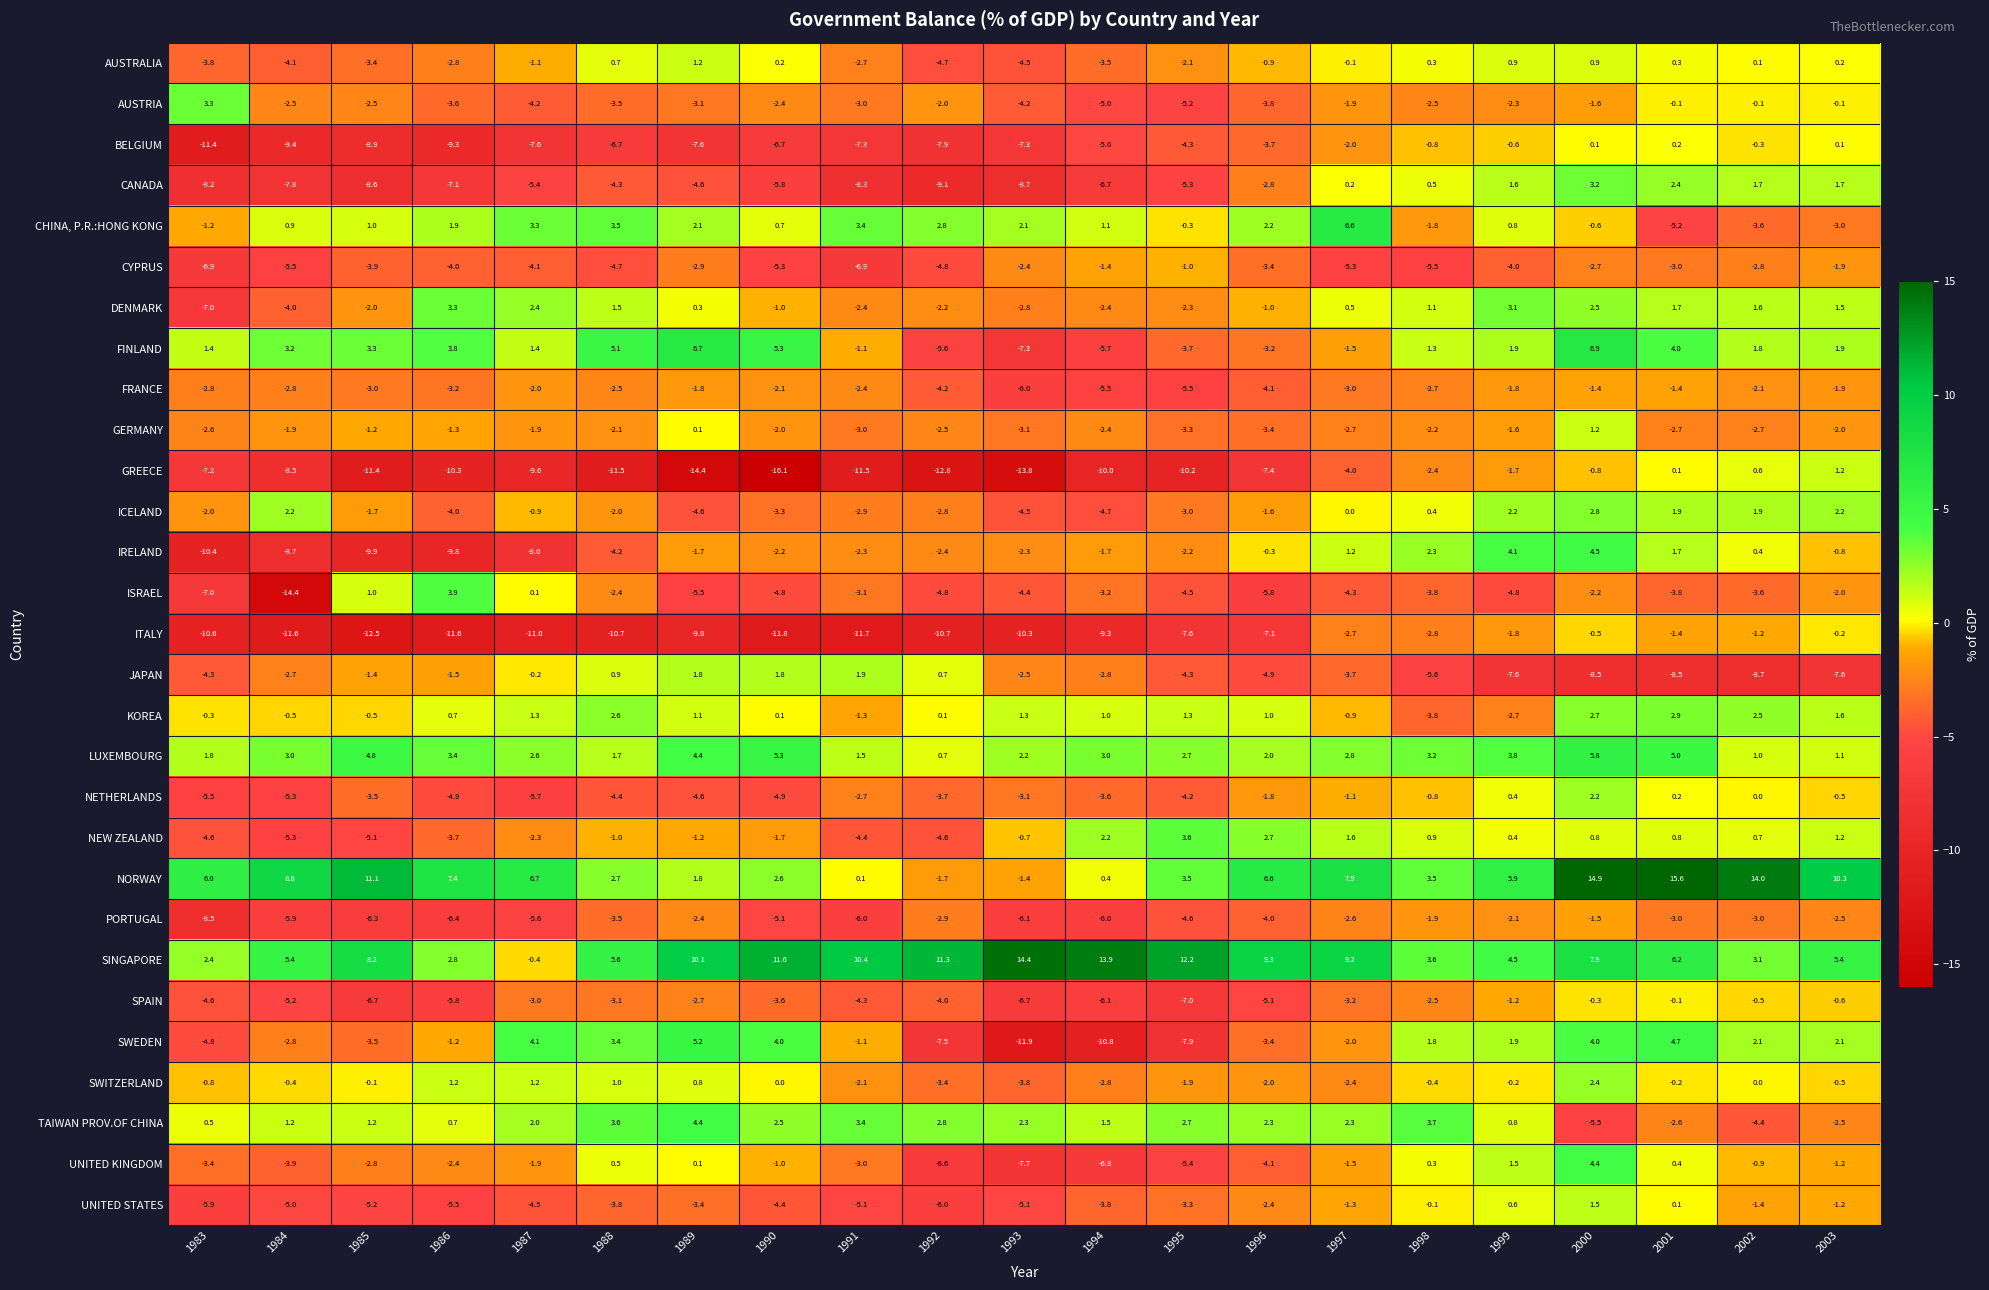

How many categories are shown in the chart?

21